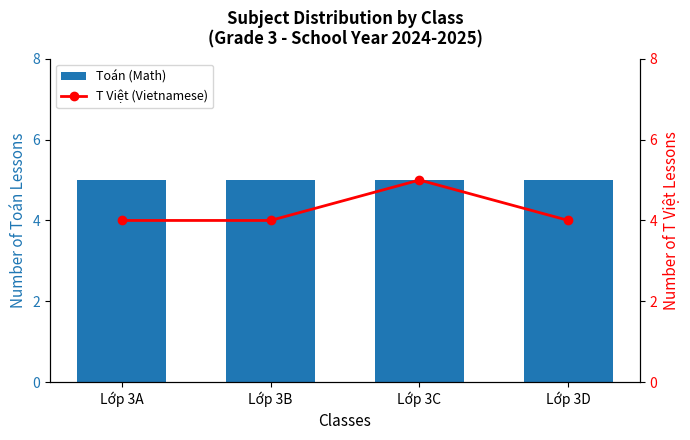

What is the total value across all series at Lớp 3C?

10